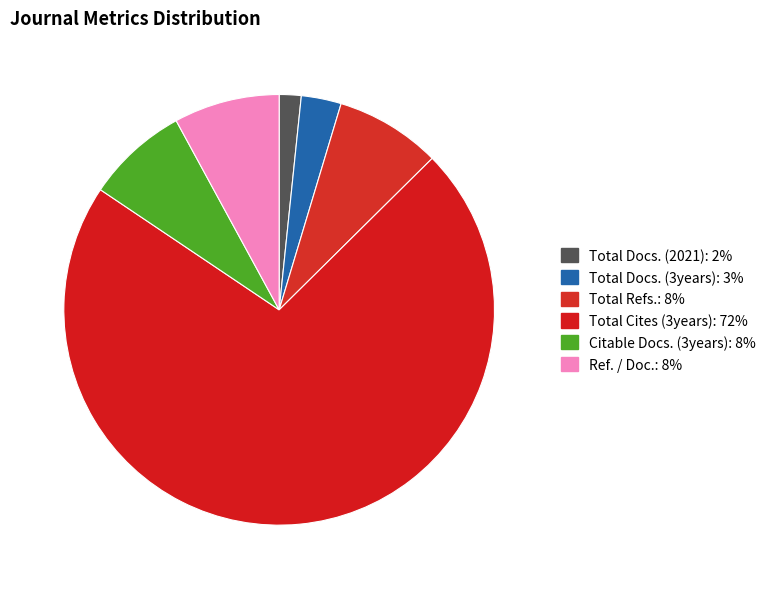

Combined, what portion of the pie is Ref. / Doc. and Total Docs. (3years)?

10.9%